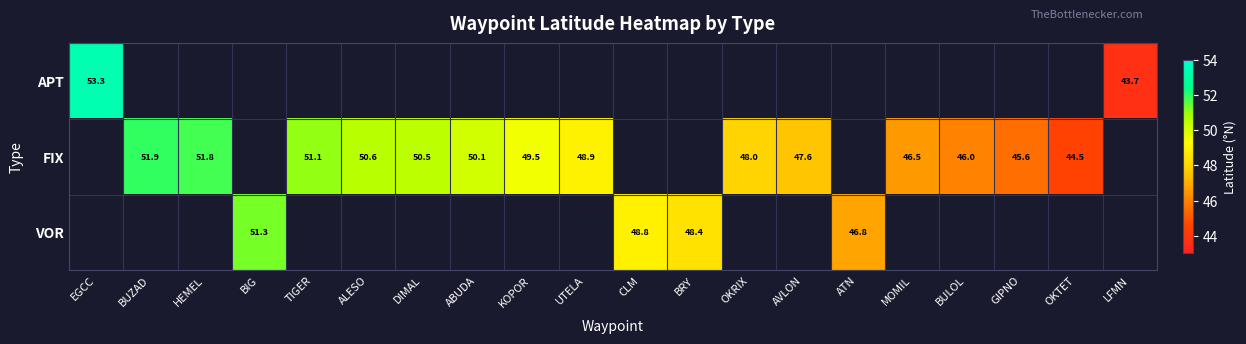

What is the maximum value shown in the chart?

53.3